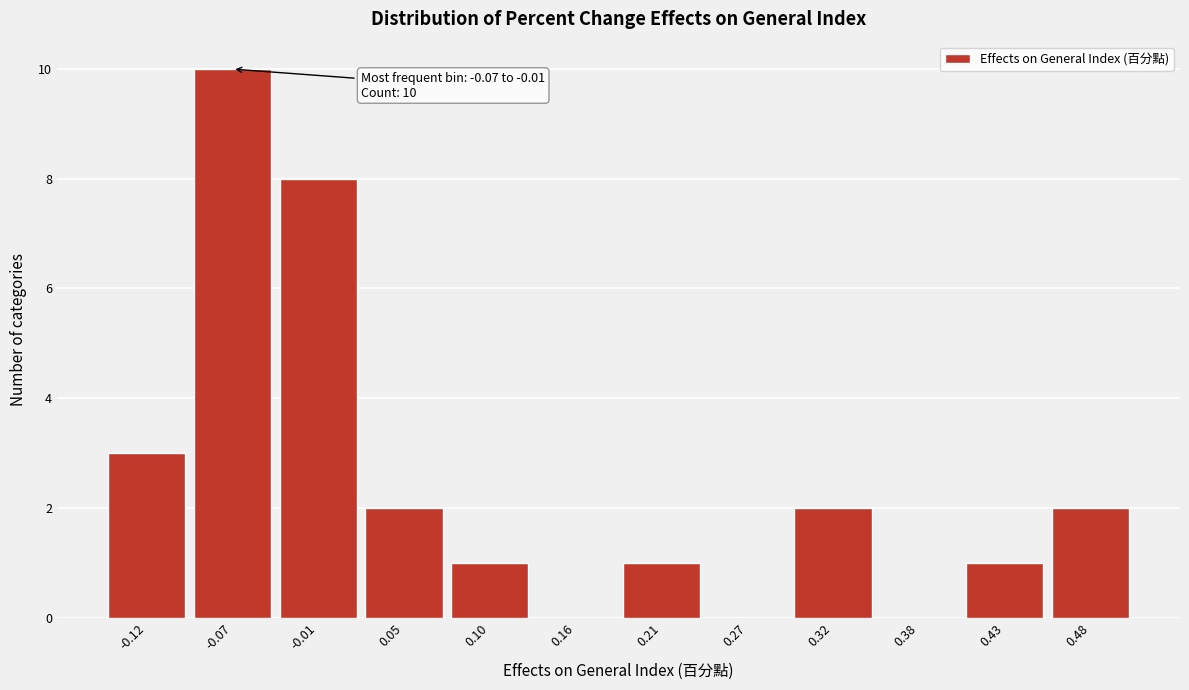

Reading left to right, what are all the values shown in this chart?

-0.12=3	-0.07=10	-0.01=8	0.05=2	0.10=1	0.16=0	0.21=1	0.27=0	0.32=2	0.38=0	0.43=1	0.48=2